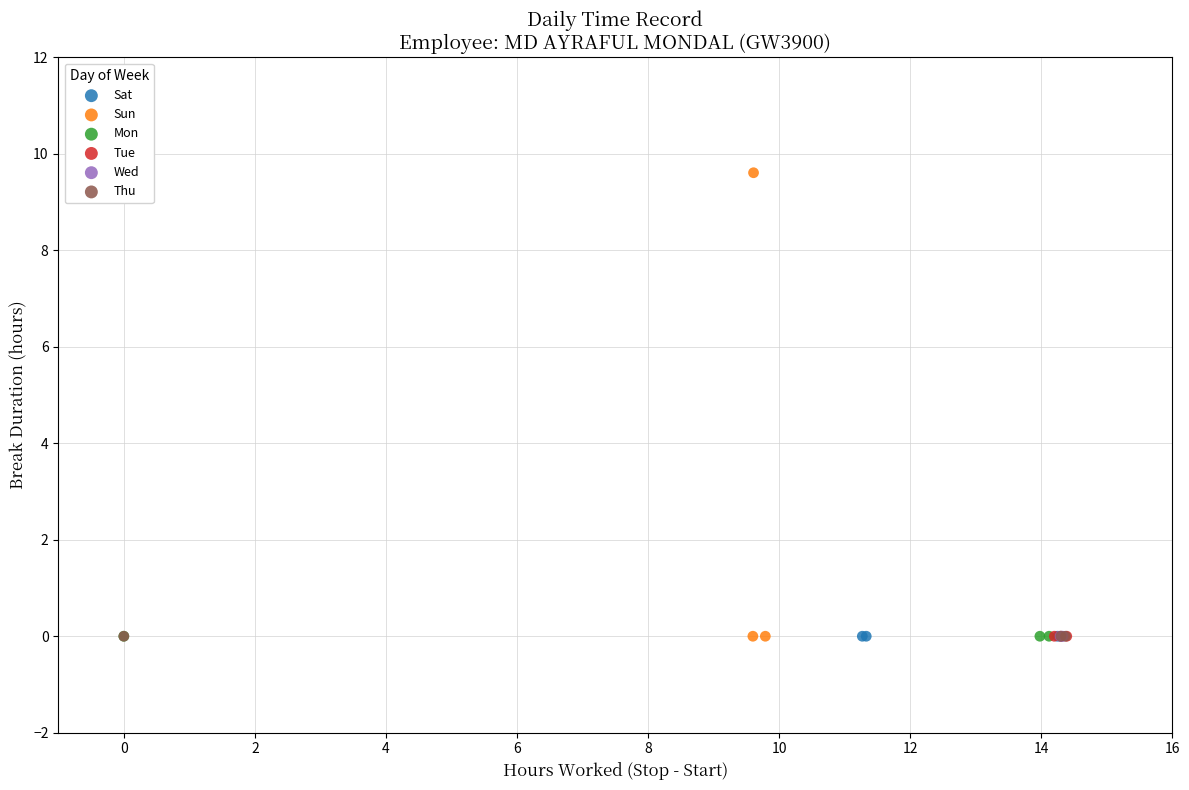

What are all the series names shown in the legend?

Sat, Sun, Mon, Tue, Wed, Thu